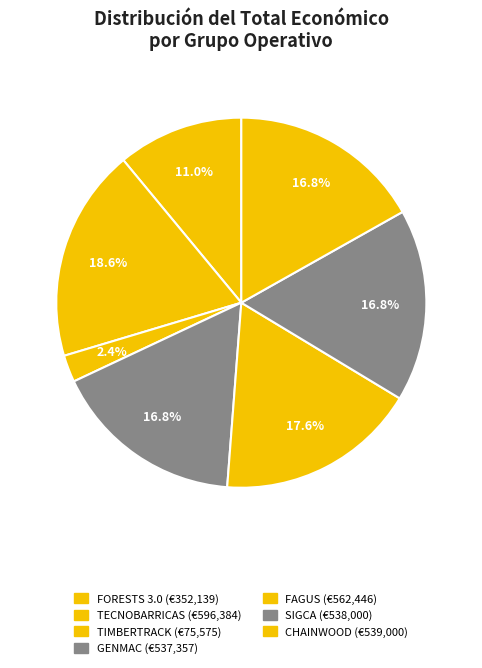

Which slice is the largest?

TECNOBARRICAS